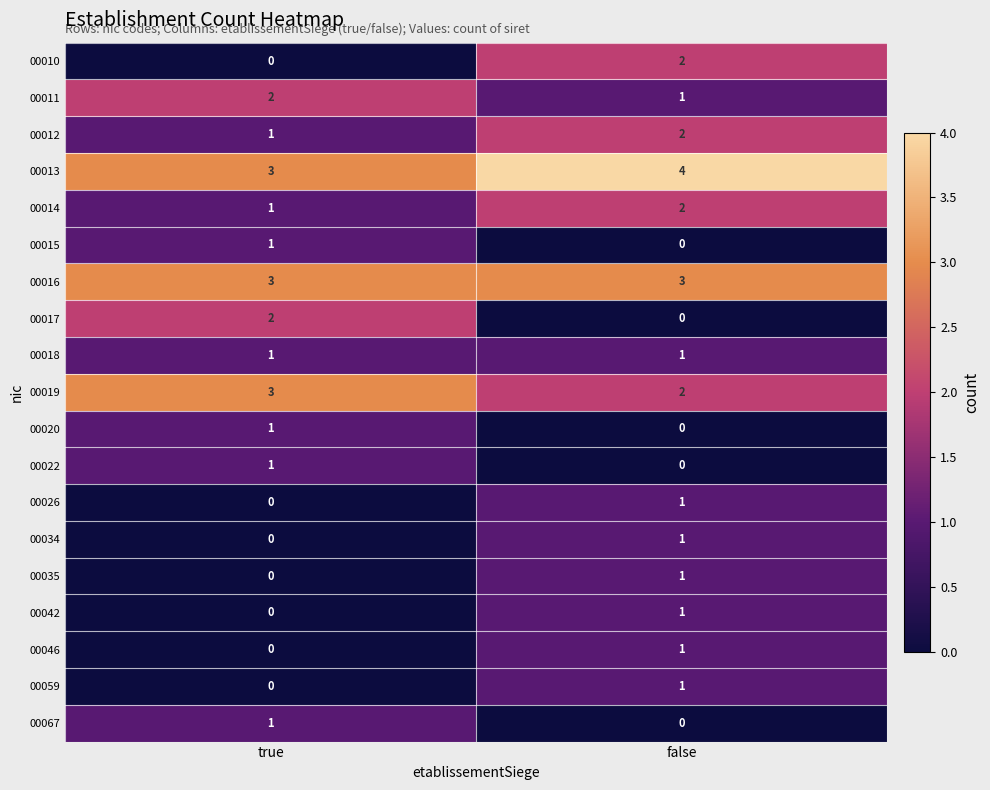

What is the spread (max minus min) of values at false?

4